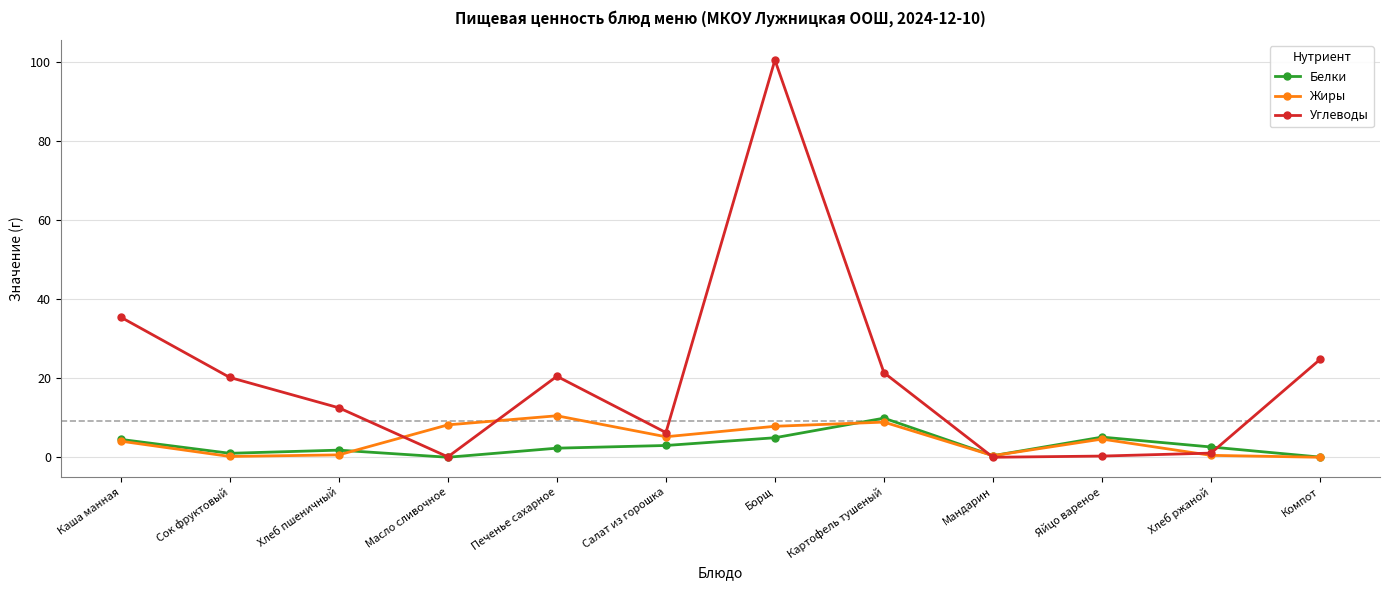

What is the value of the Жиры point at the 3rd from the left?

0.6